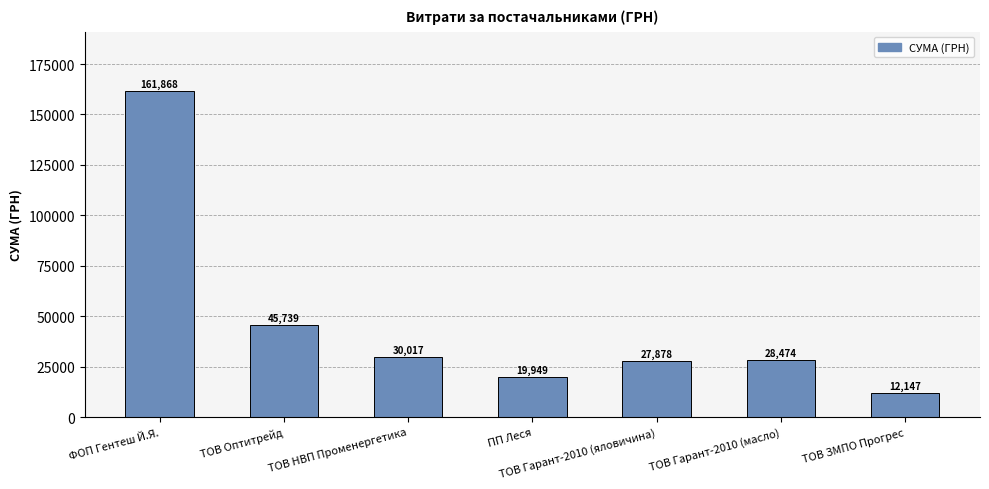

What is the average value?

46581.7